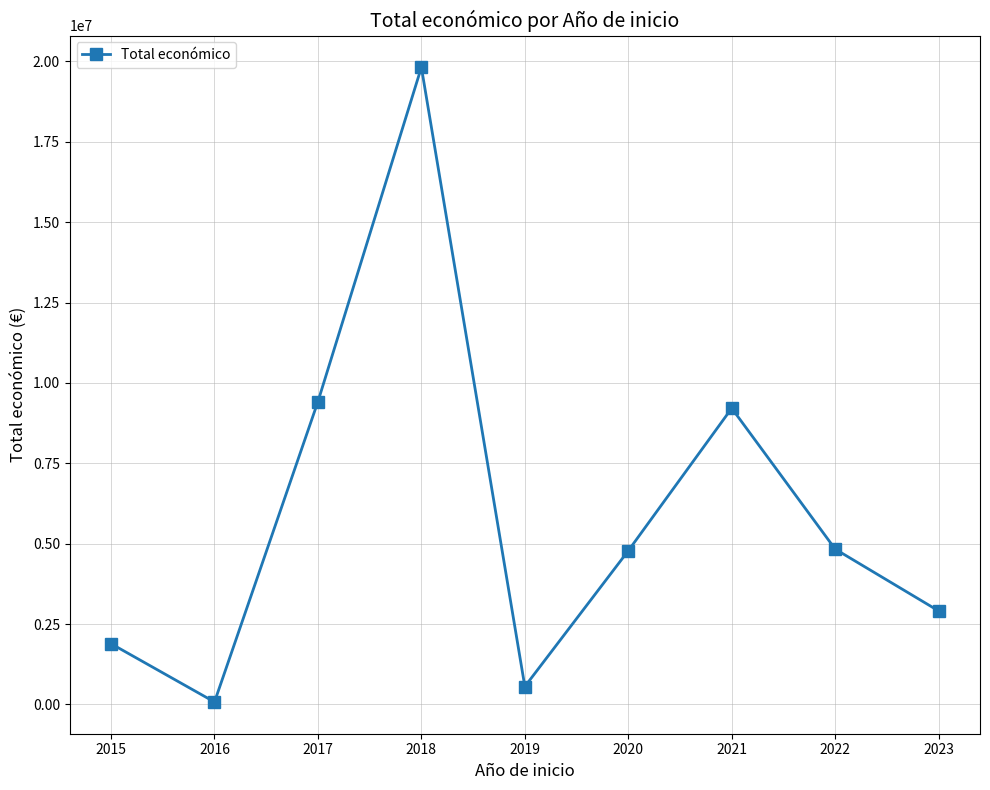

How many points are higher than both their immediate neighbors (excluding endpoints)?

2